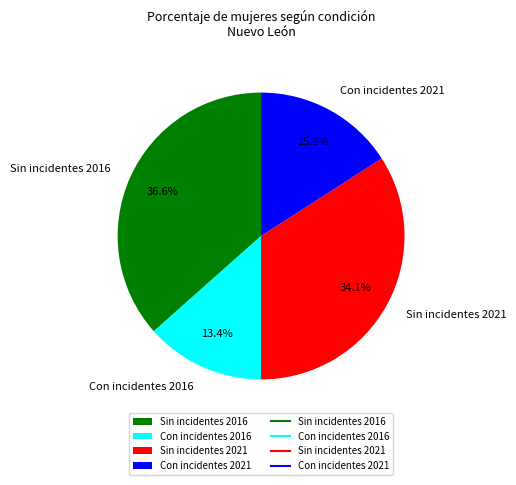

Approximately how many times larger is the value at Sin incidentes 2016 compared to Con incidentes 2021?

2.3